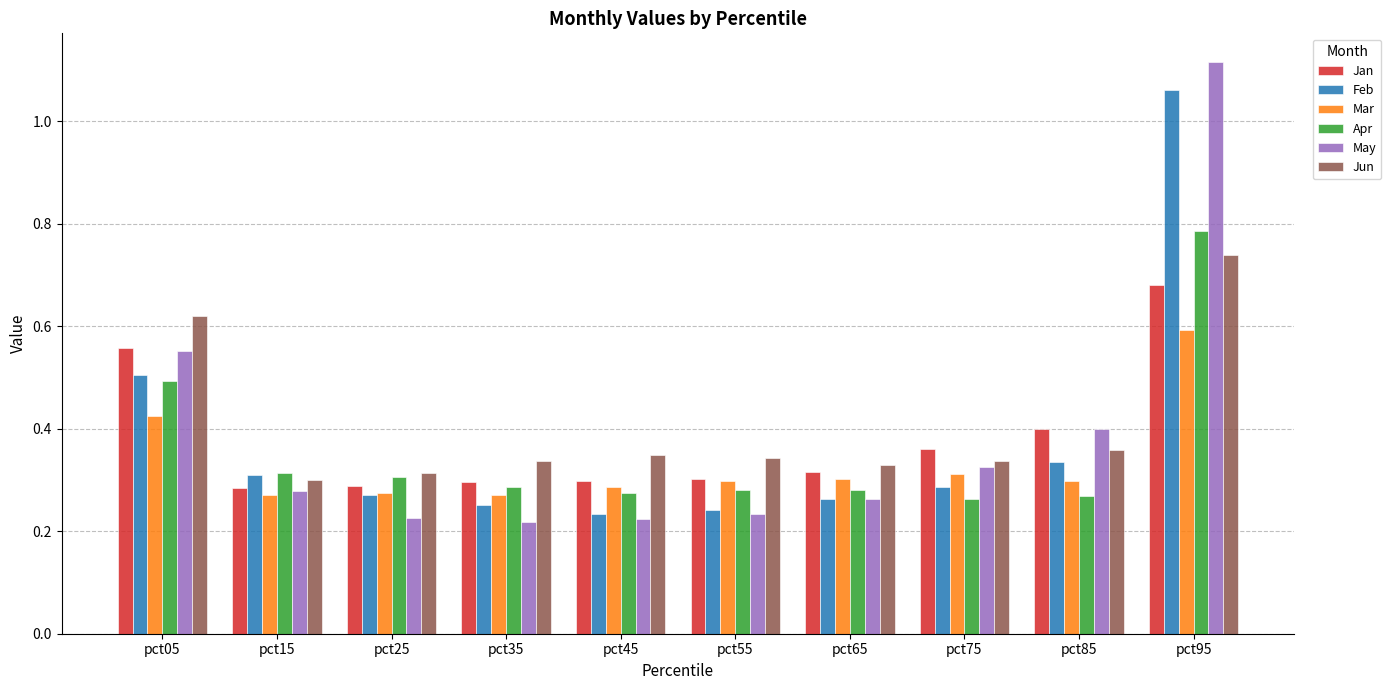

How many bars are there in total?

60